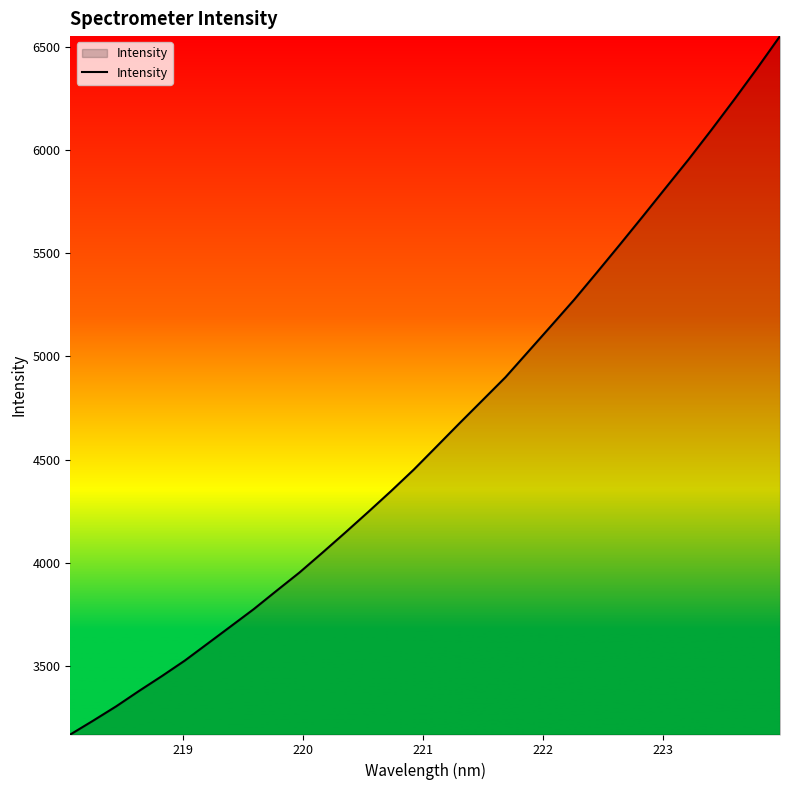

What is the greatest value displayed?

6552.5